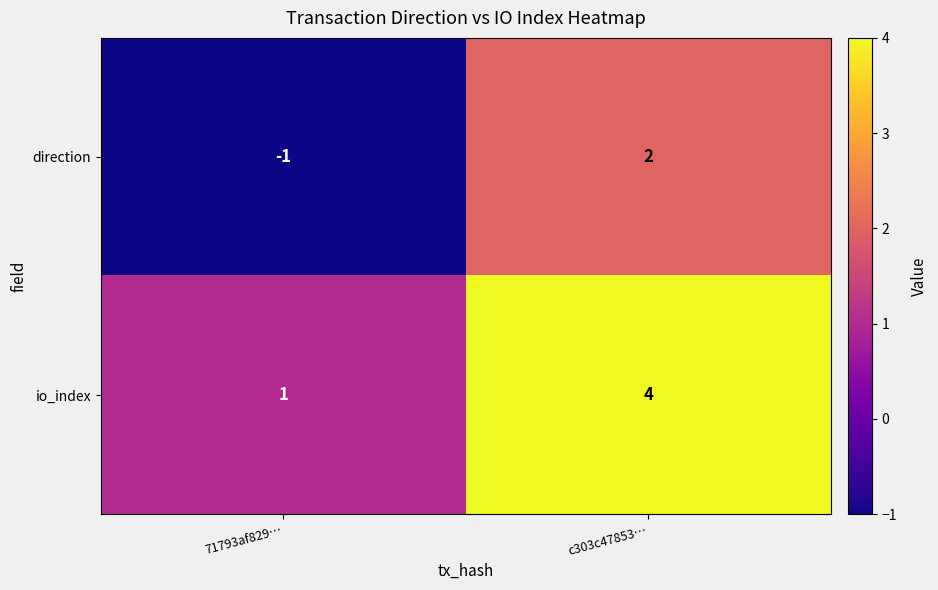

Which category has the highest value in the io_index series?

c303c47853…